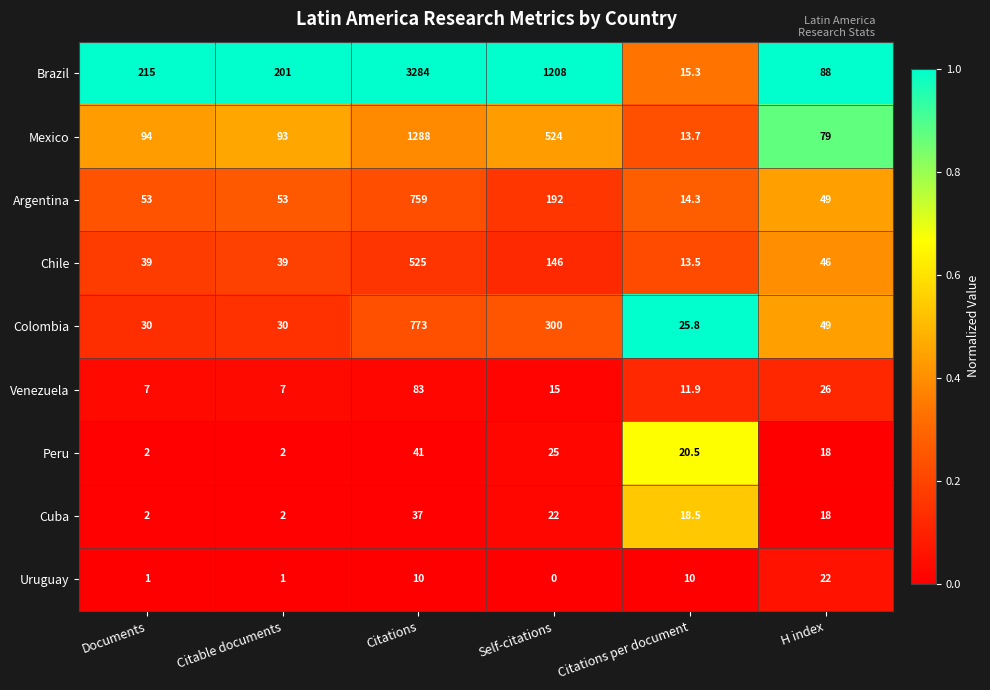

Which series has the largest total across all categories?

Brazil